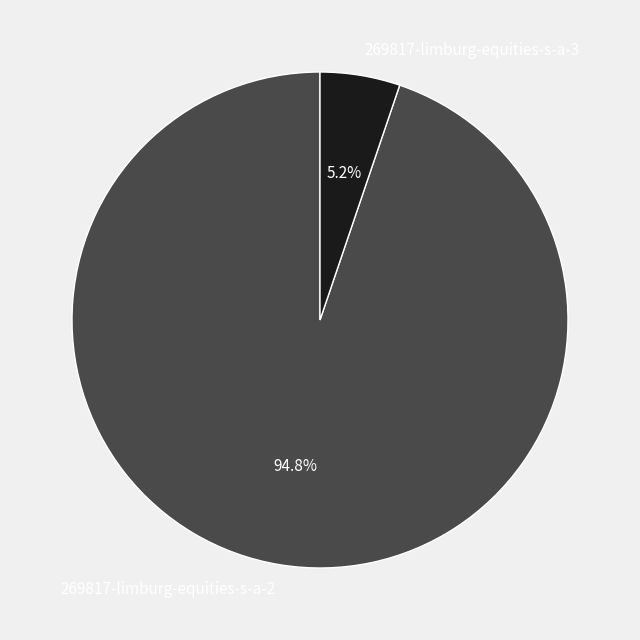

To the nearest percent, what is the difference between the largest and smallest slice percentages?

90%